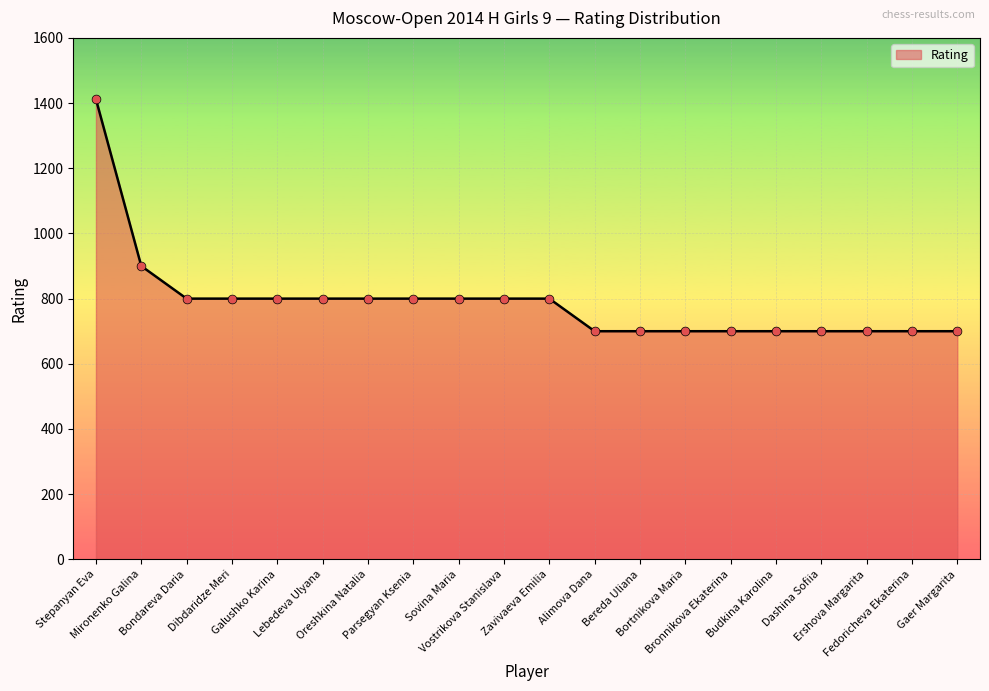

Which has a higher value, Oreshkina Natalia or Bortnikova Maria?

Oreshkina Natalia